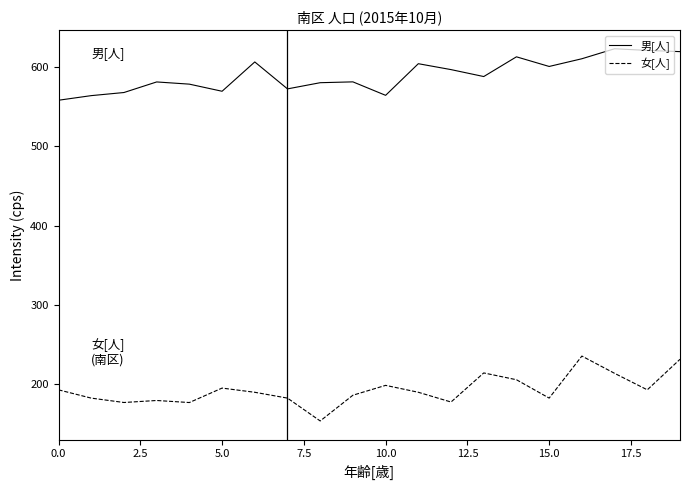

Which series has the largest total across all categories?

男[人]